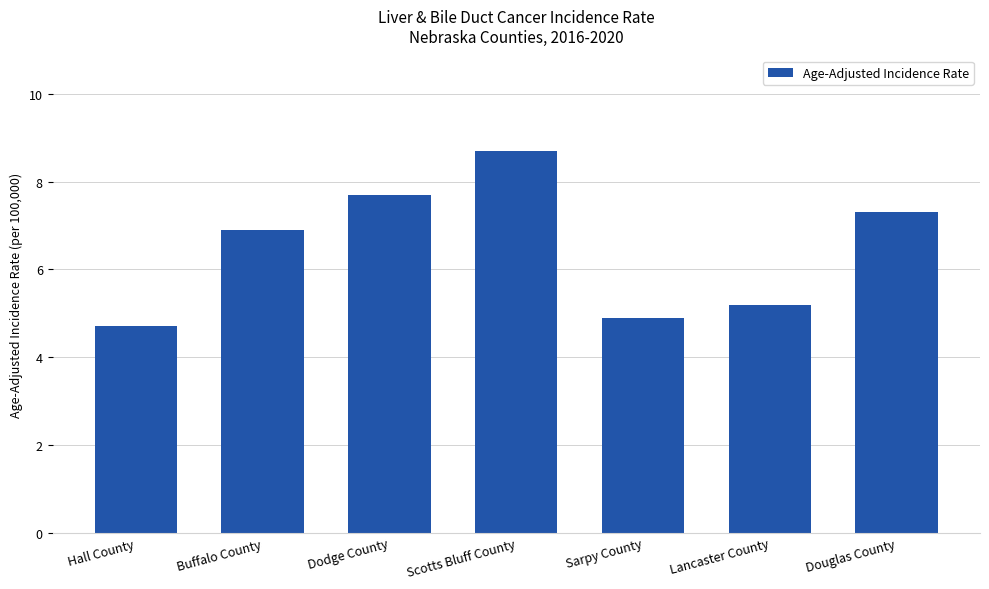

Rank the categories by value from lowest to highest.

Hall County, Sarpy County, Lancaster County, Buffalo County, Douglas County, Dodge County, Scotts Bluff County